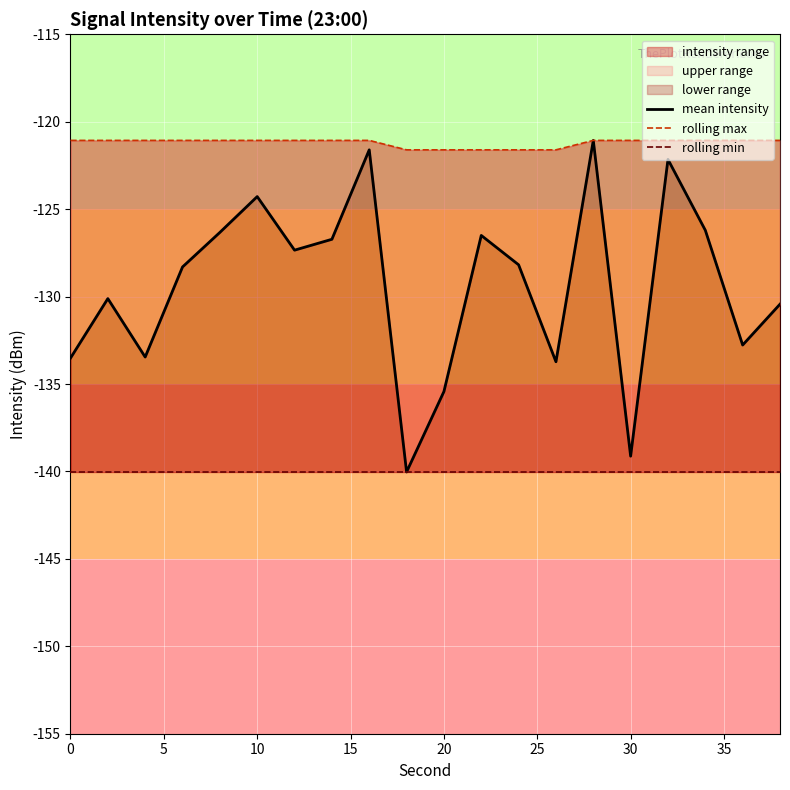

At how many categories does at least one series exceed -134?

20